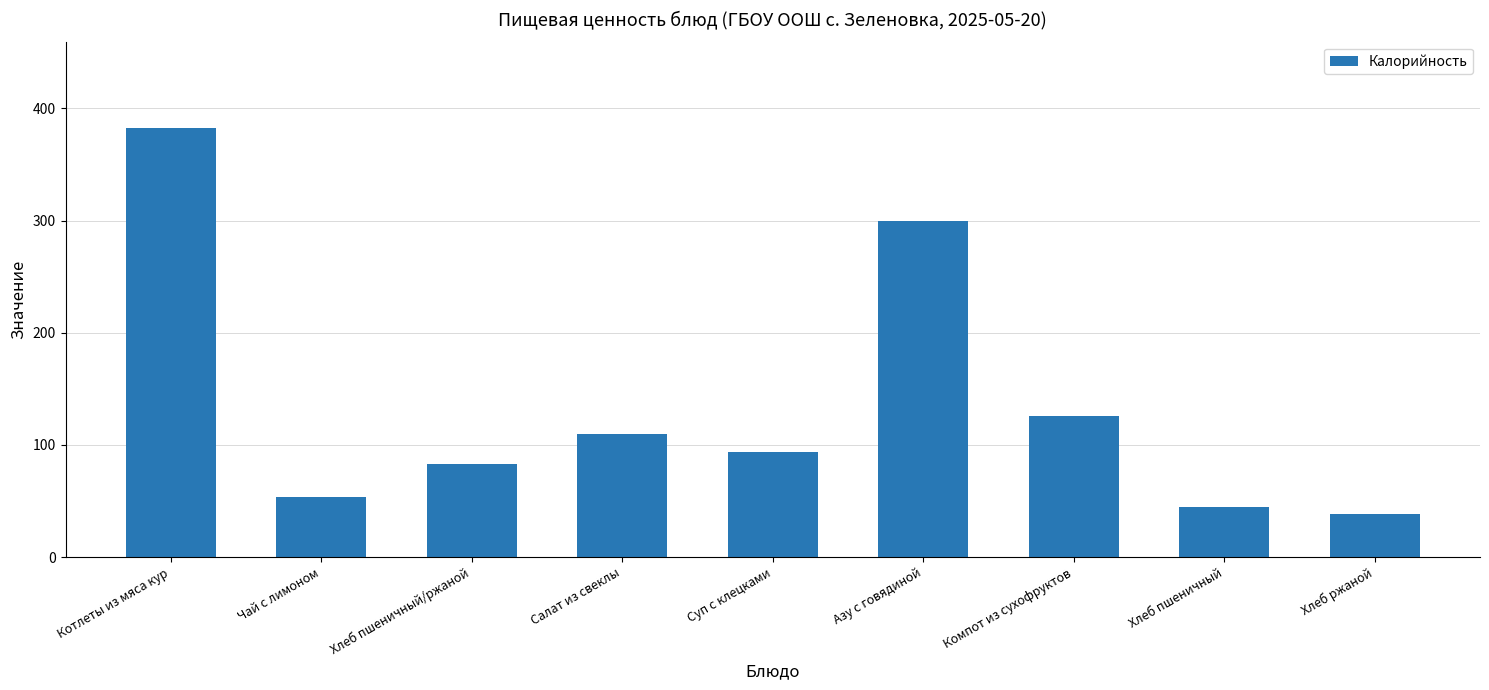

Which category has the highest value across all series?

Котлеты из мяса кур